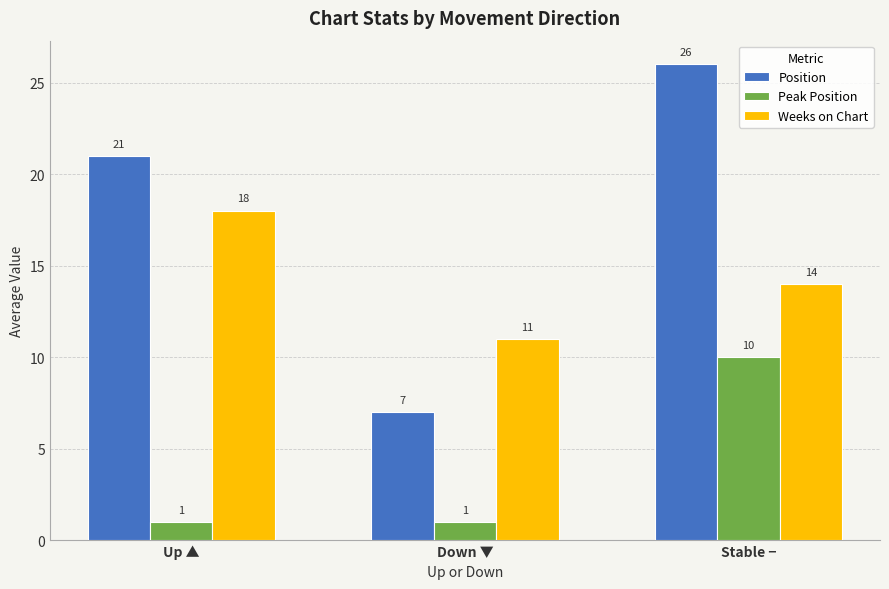

Which series has the largest range (max minus min)?

Position